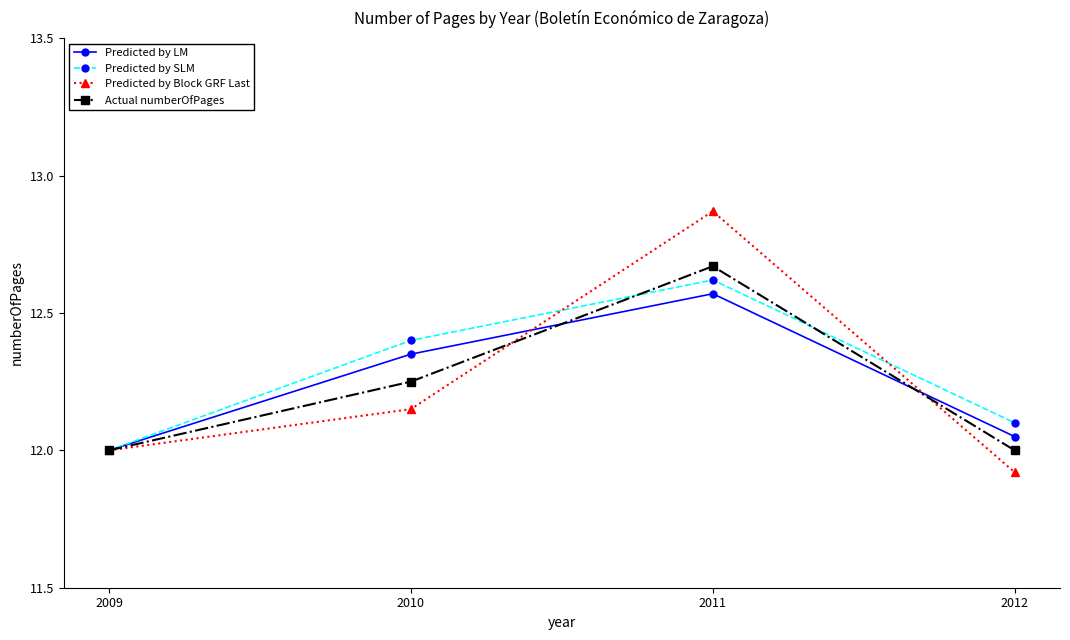

Which series has the widest spread of values?

Predicted by Block GRF Last